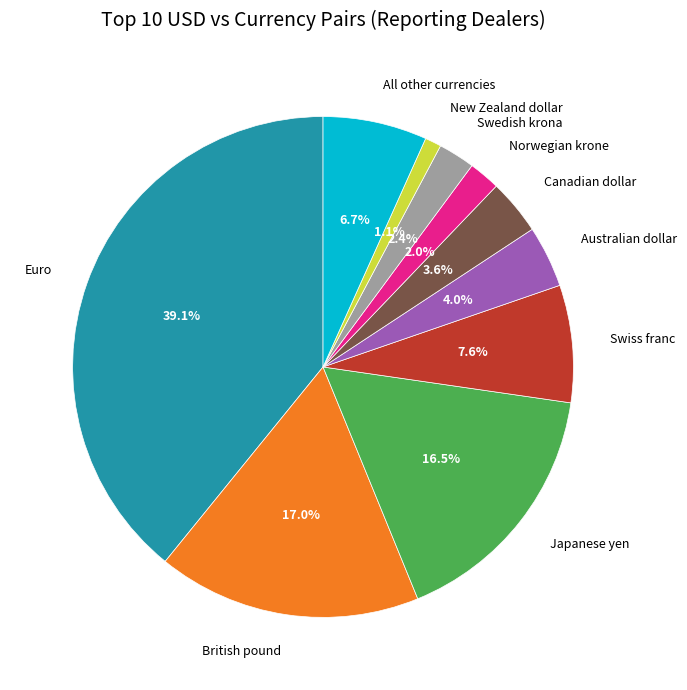

To the nearest percent, what is the difference between the largest and smallest slice percentages?

38%